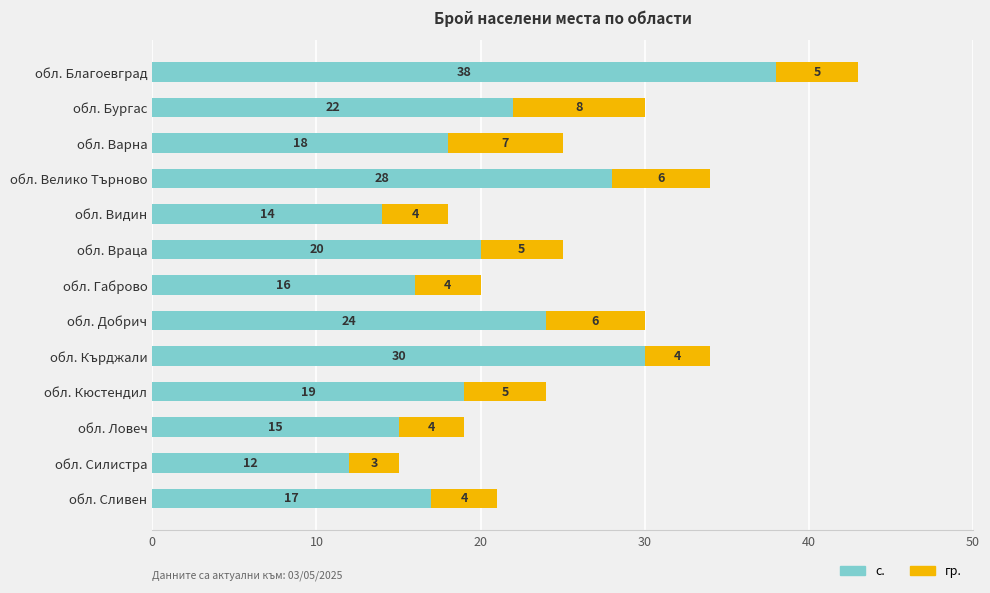

Read the с. value at обл. Сливен, to the nearest 10.

20